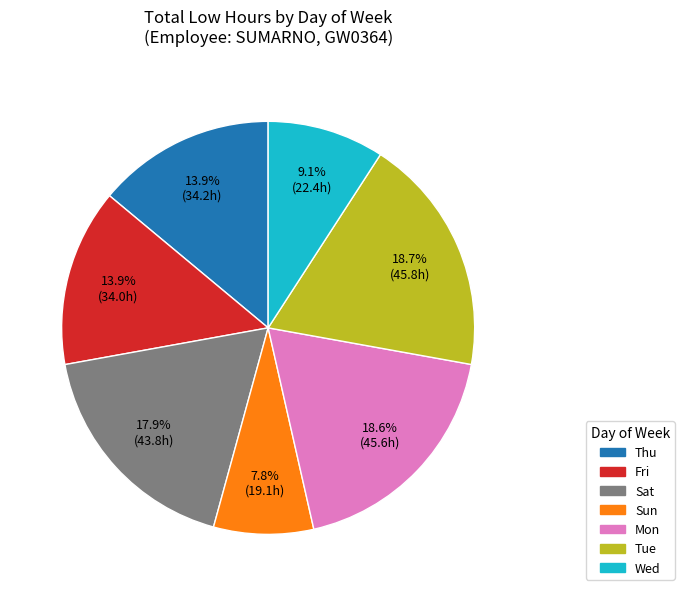

Does Wed account for over 50% of the chart?

No